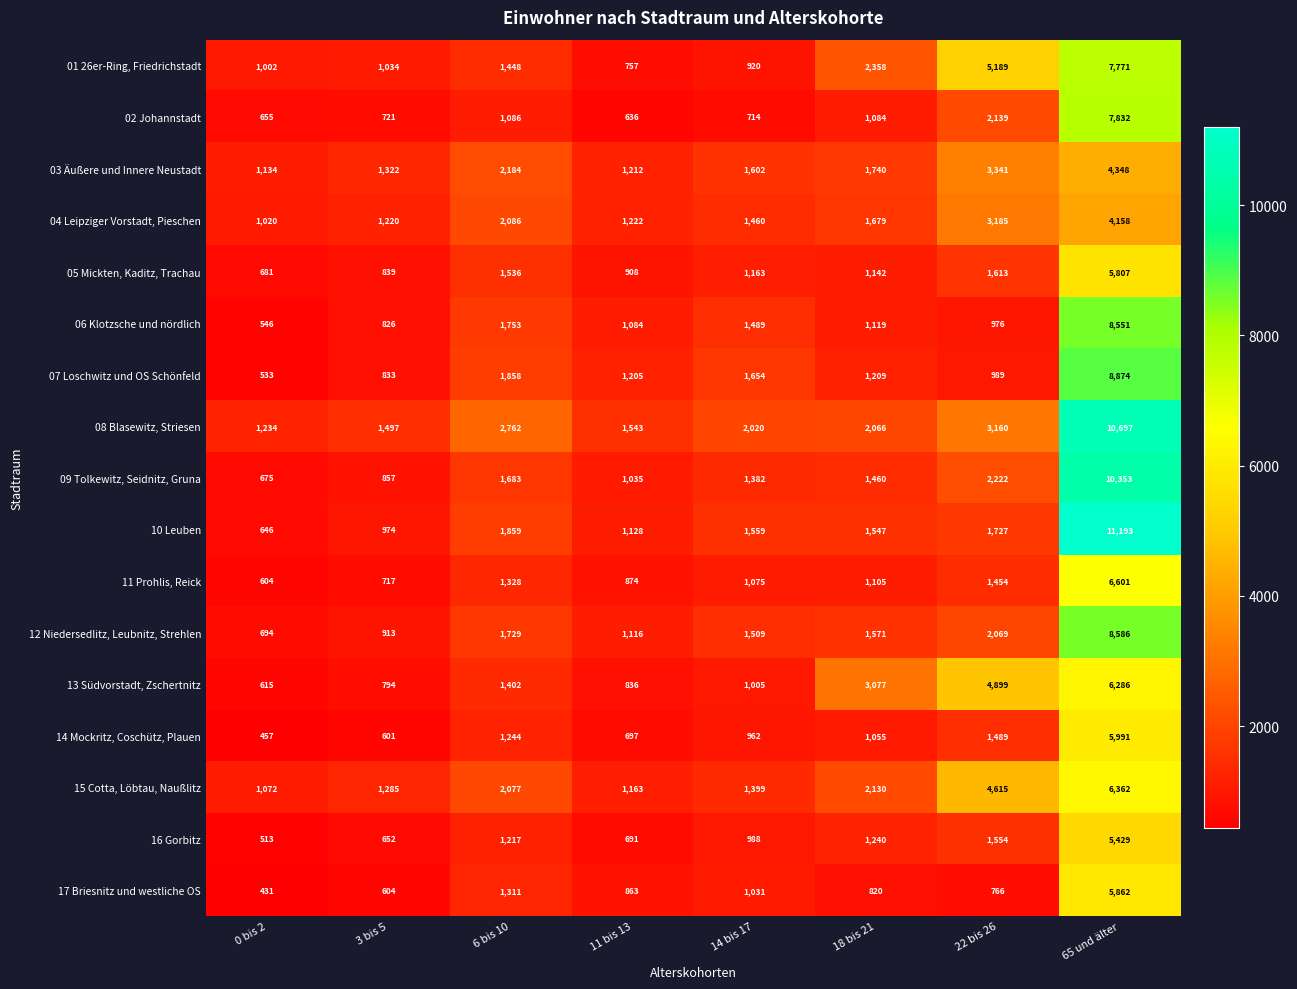

Which series has the largest total across all categories?

08 Blasewitz, Striesen